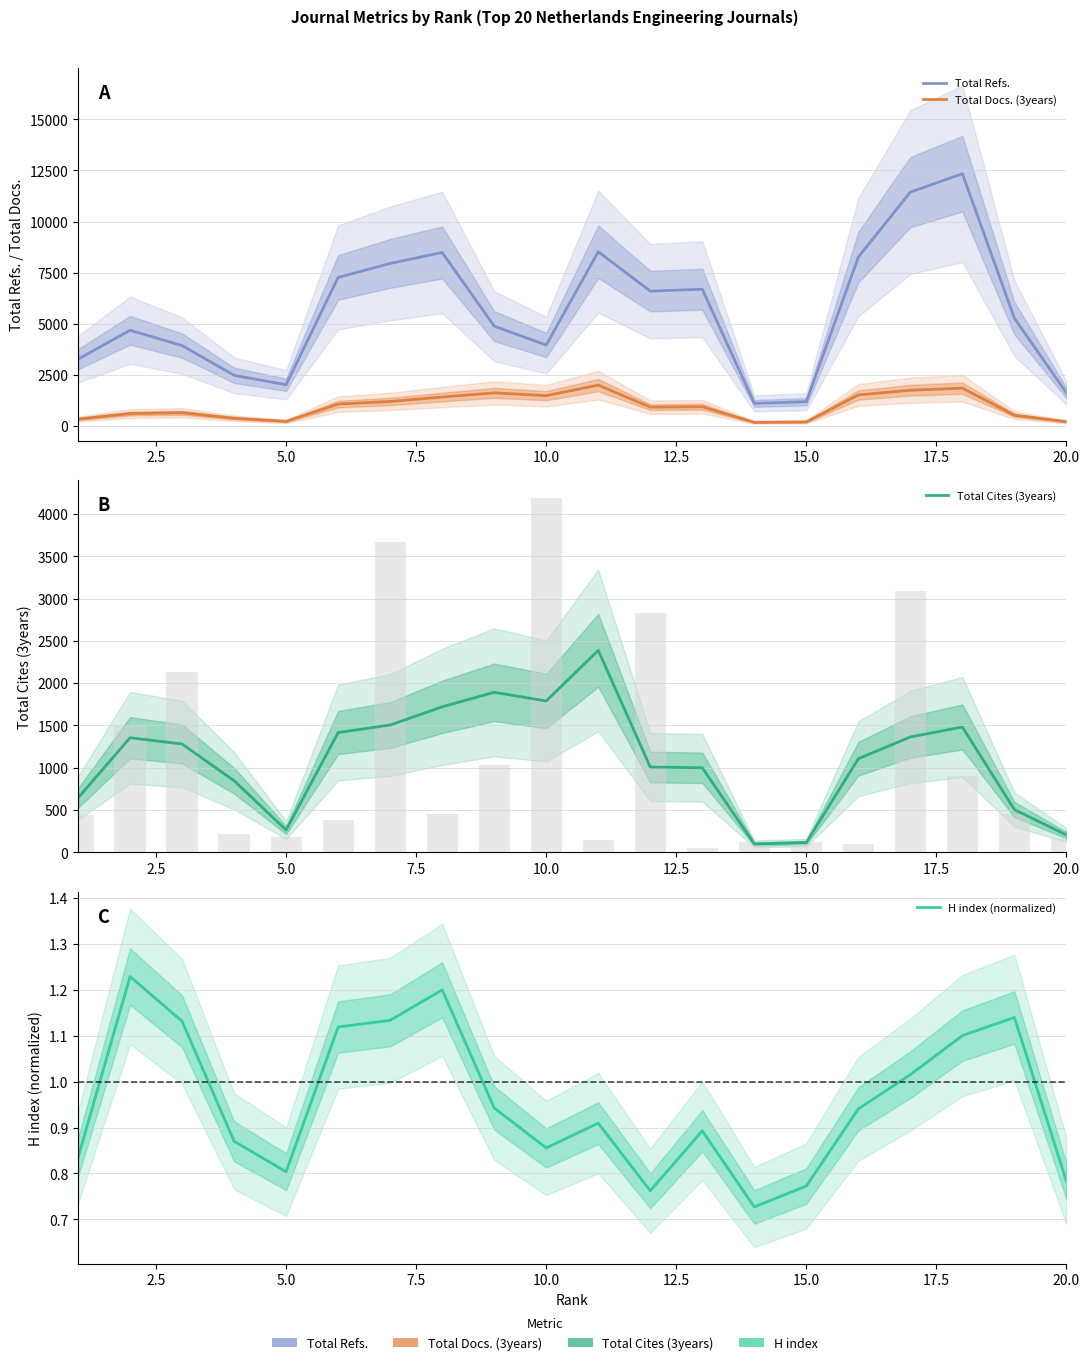

Is the value of Total Refs. at 7.5 greater than the value of H index (normalized) at 12?

Yes